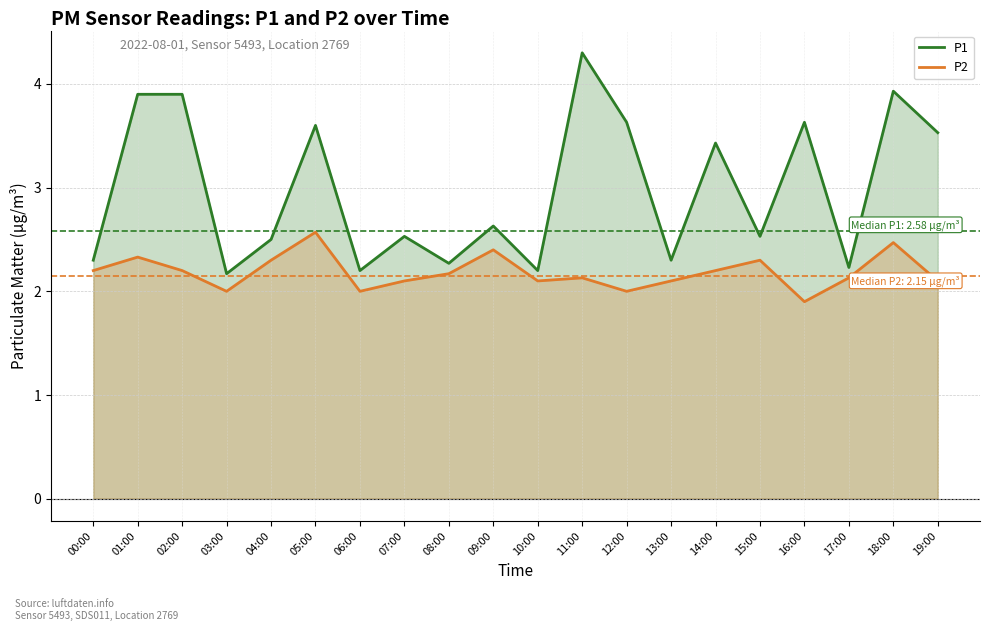

Where is the first local minimum for P1?

03:00